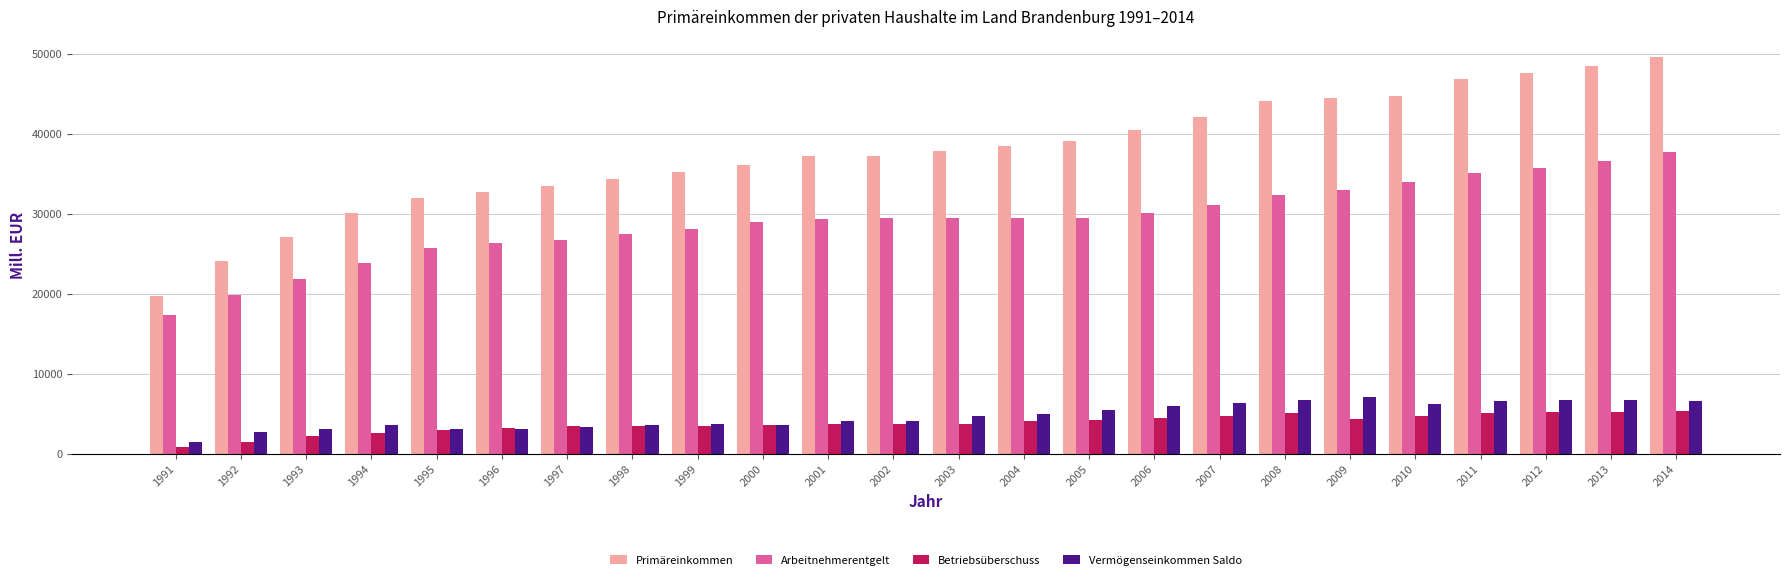

What value does the Arbeitnehmerentgelt series have at 2012?

35751.2